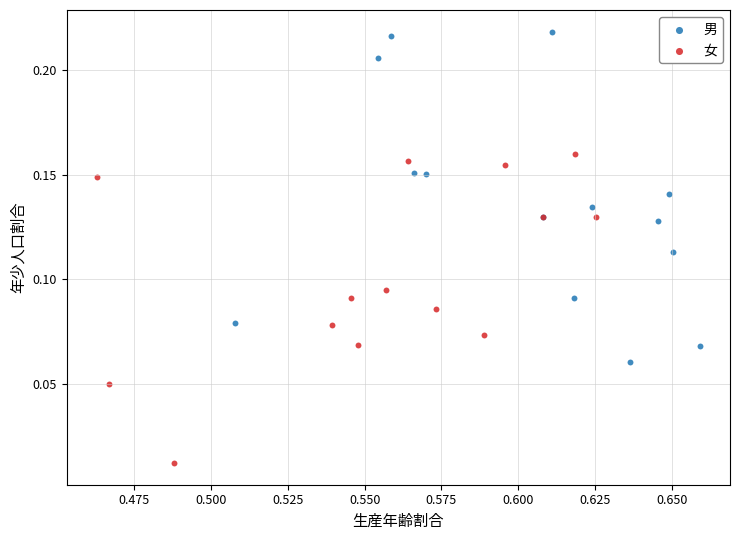

Which series reaches the minimum Y coordinate?

女